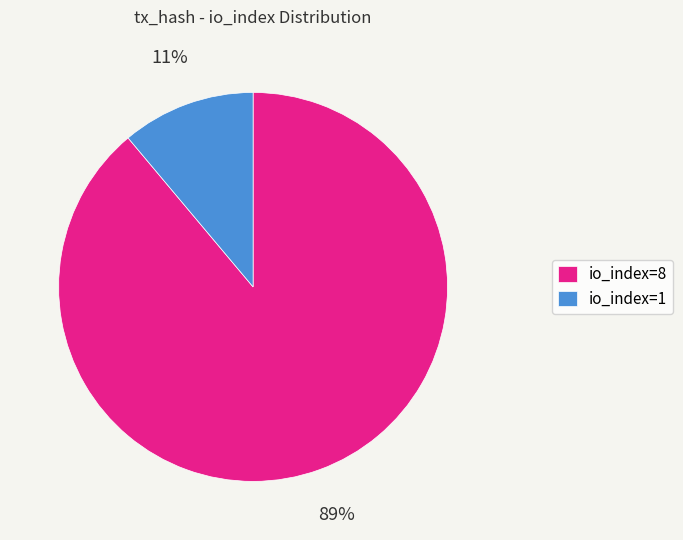

To the nearest percent, what is the combined percentage of io_index=8 and io_index=1?

100%